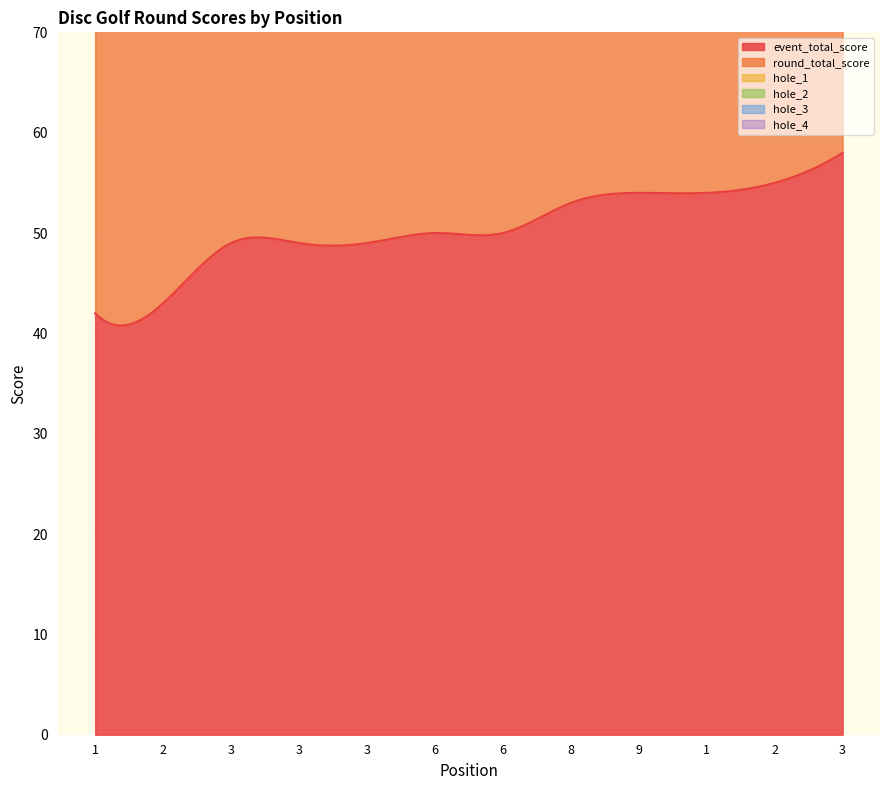

How many values in the event_total_score series exceed 50?

5